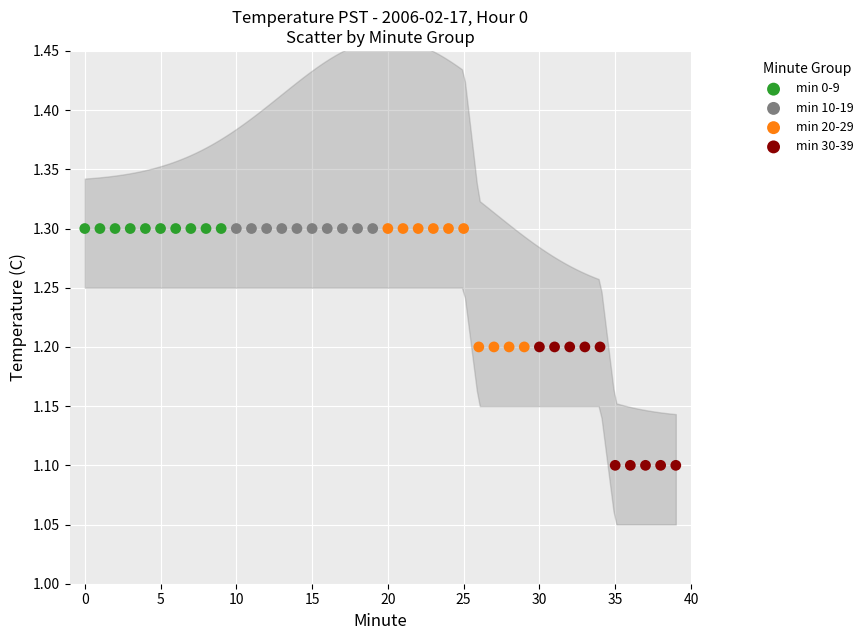

Which series contains the lowest Y value?

min 30-39